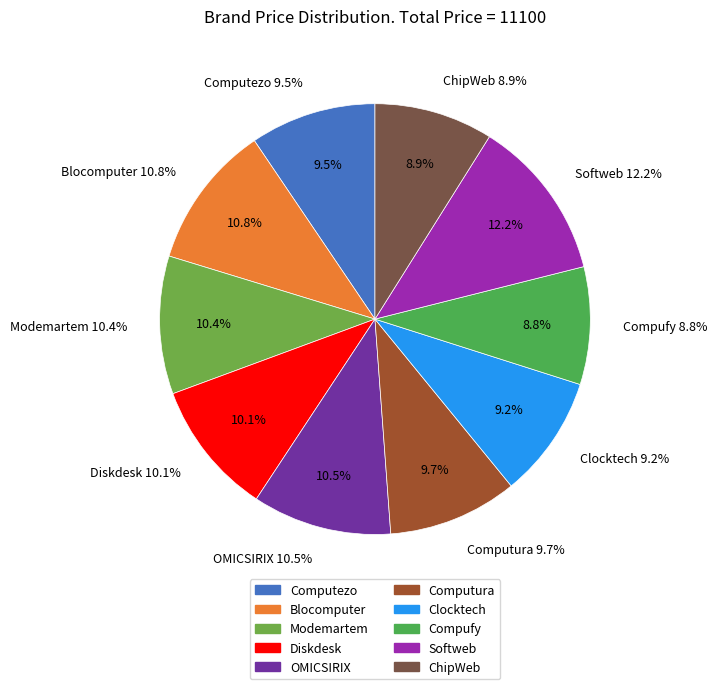

True or false: Blocomputer accounts for 11% of the total.

True